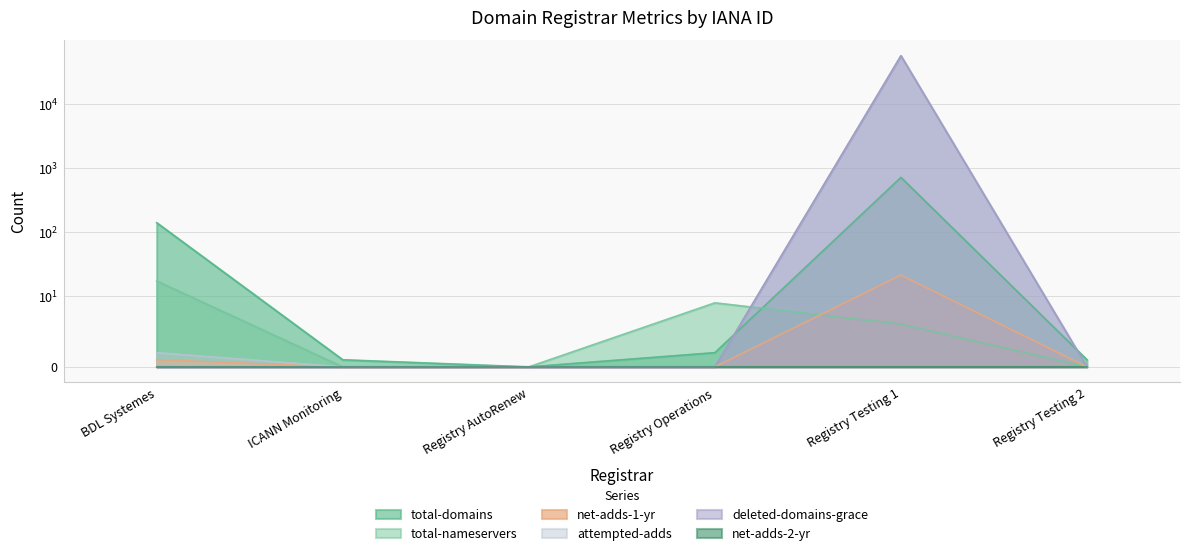

At which label is total-domains closest to 351?

BDL Systemes